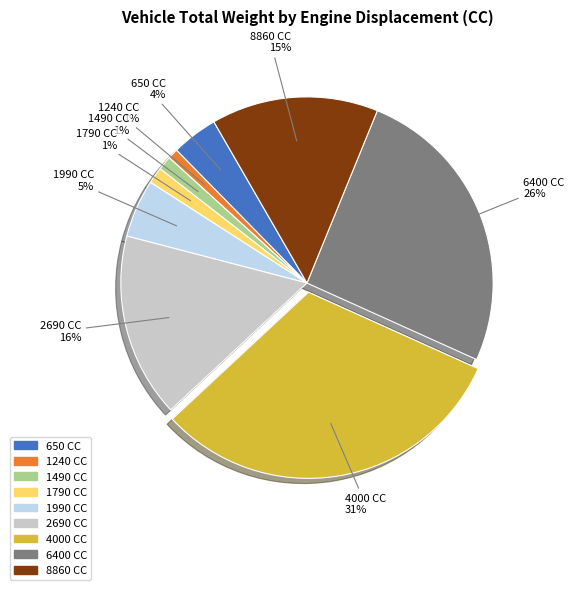

To the nearest percent, what portion does 2690 represent?

16%